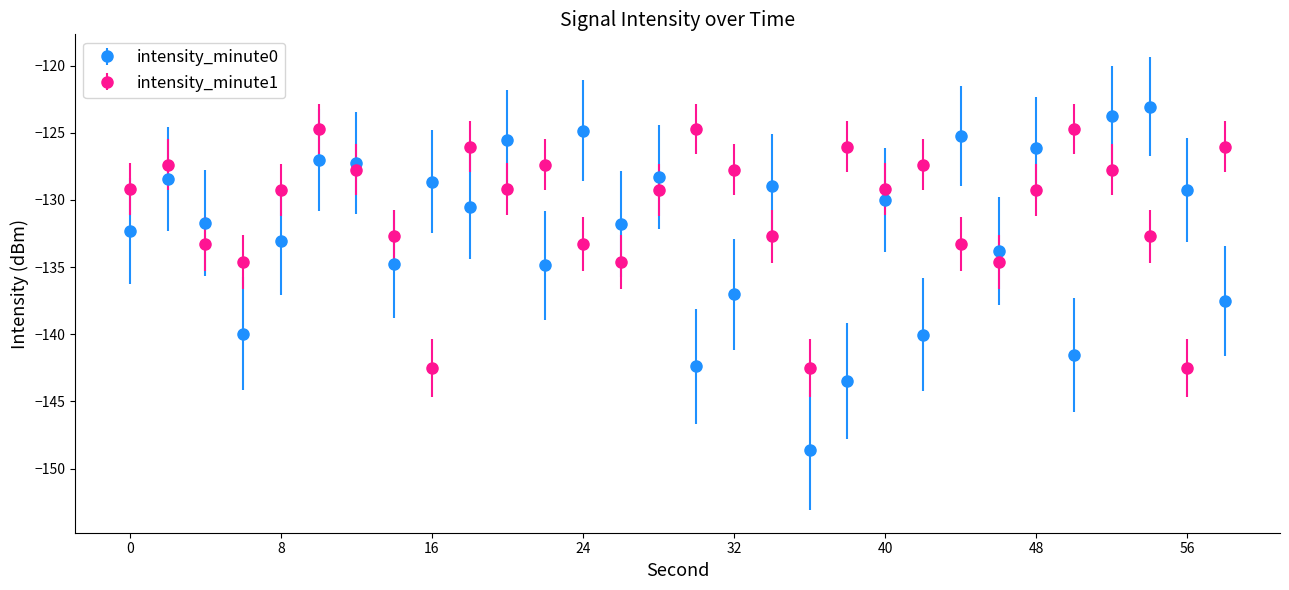

Which series has the largest range (max minus min)?

intensity_minute0